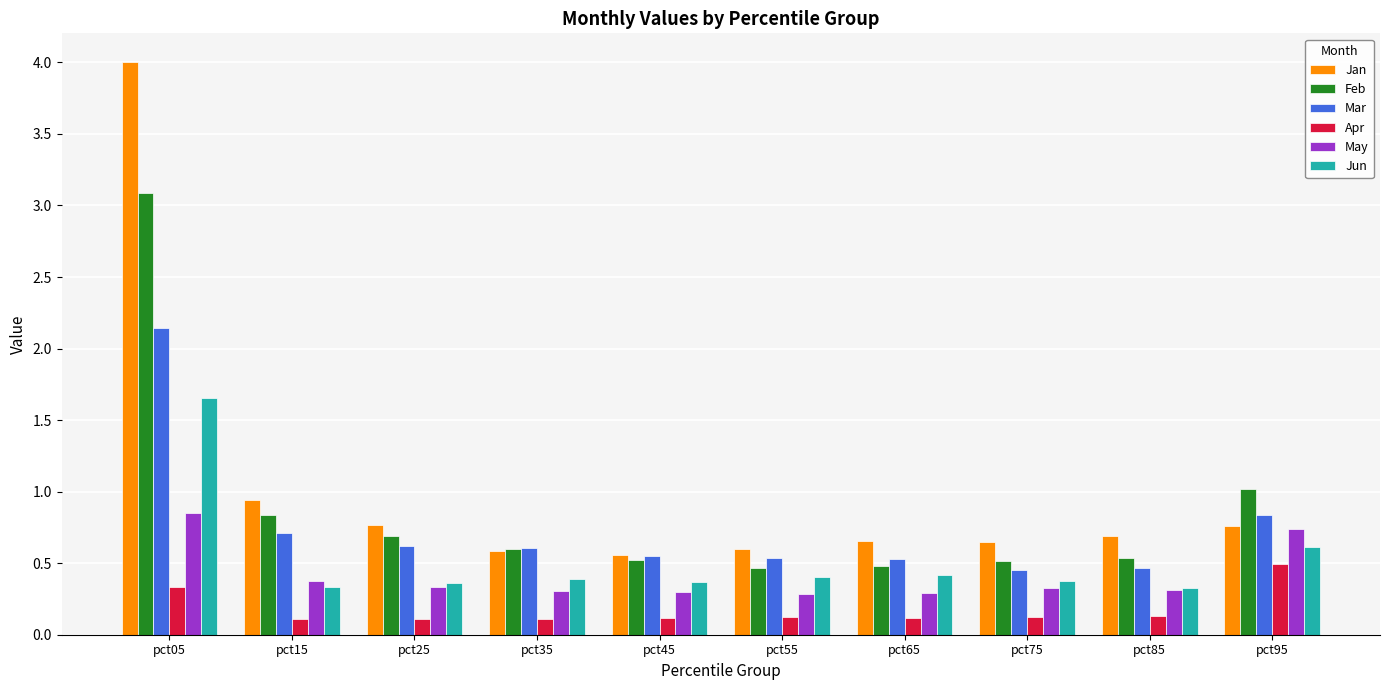

Rank the series by their maximum value, from highest to lowest.

Jan, Feb, Mar, Jun, May, Apr